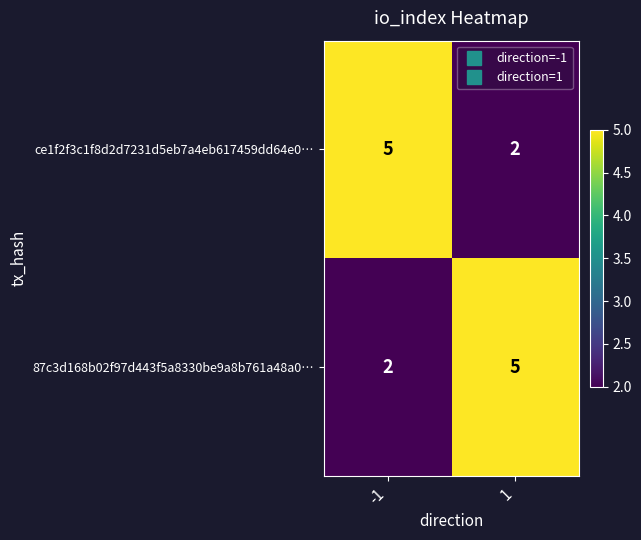

What is the maximum value shown in the chart?

5